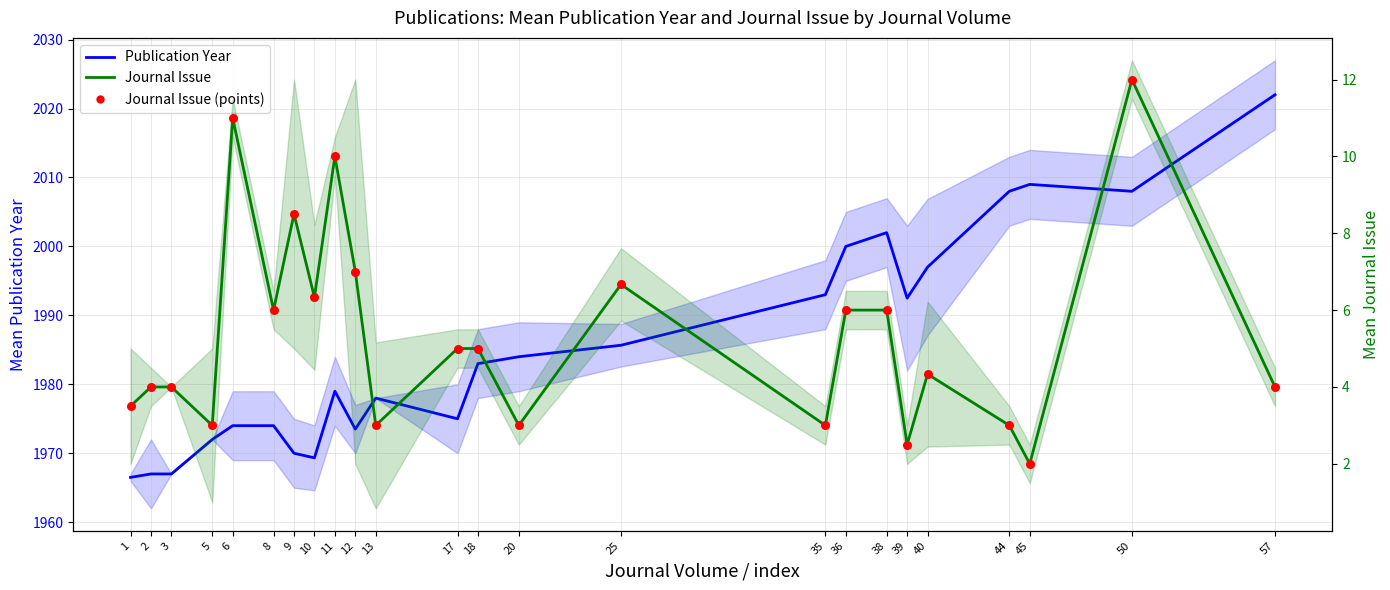

What is the total value across all series at 50?

2032.0